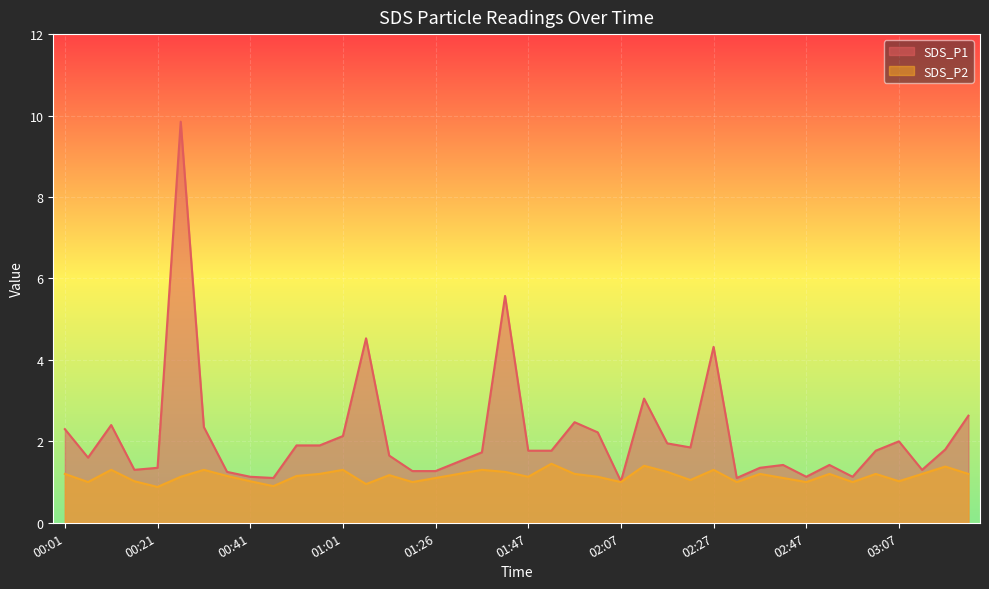

What is the total value across all series at 01:57?

3.7